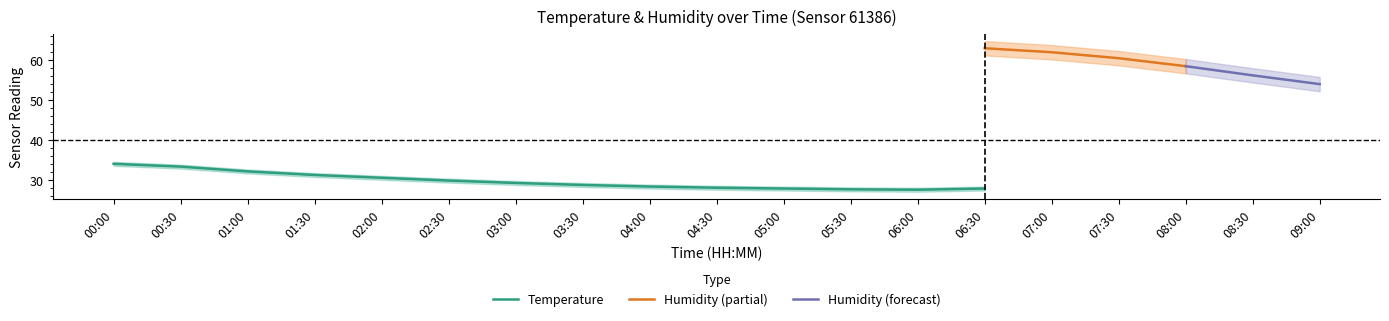

The Temperature series shows 12.3 at 03:00. True or false?

False